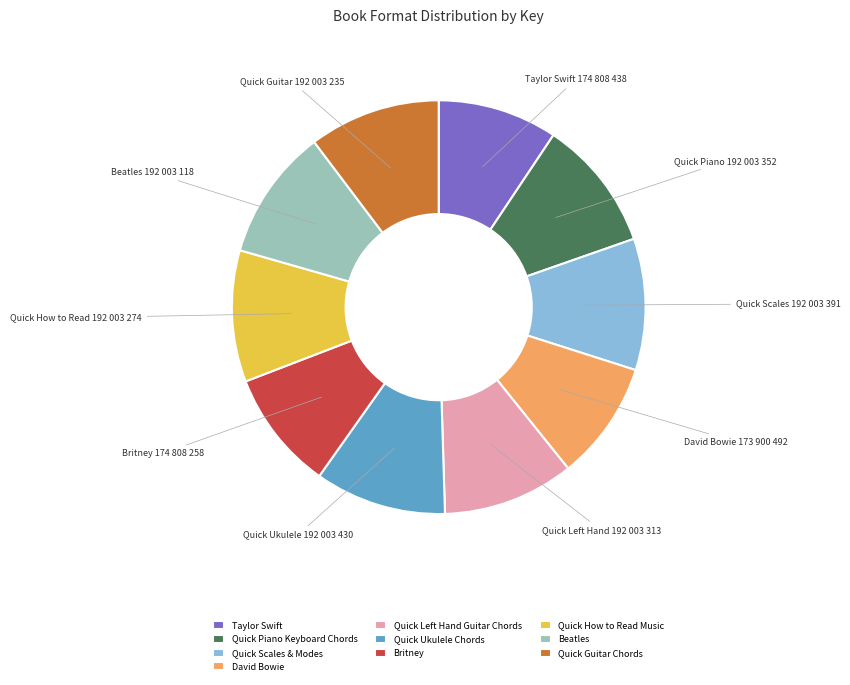

True or false: Quick Scales & Modes accounts for 10% of the total.

True